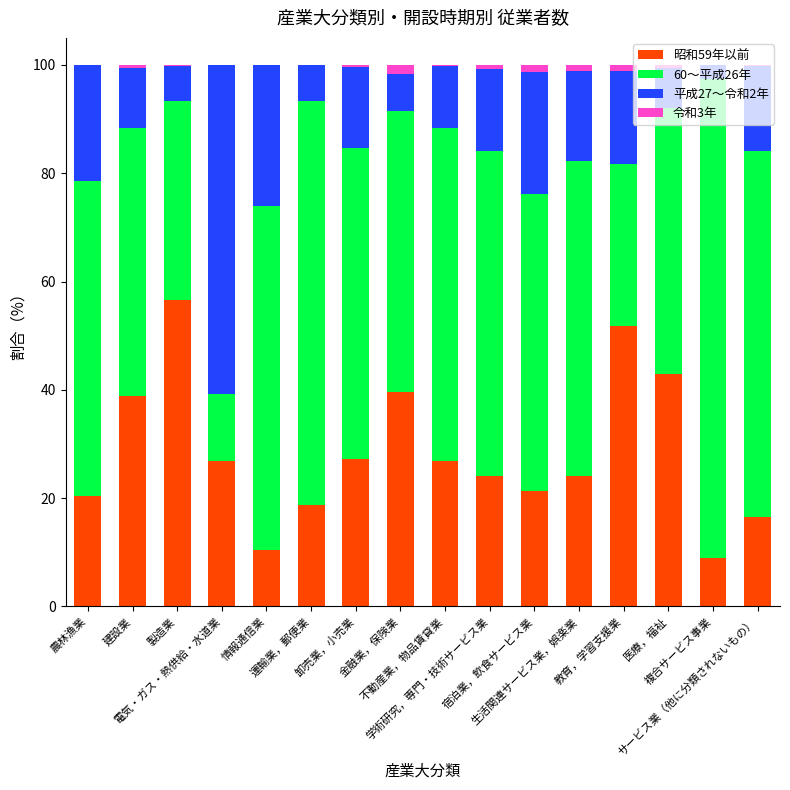

What is the highest value of the 昭和59年以前 series?

56.7